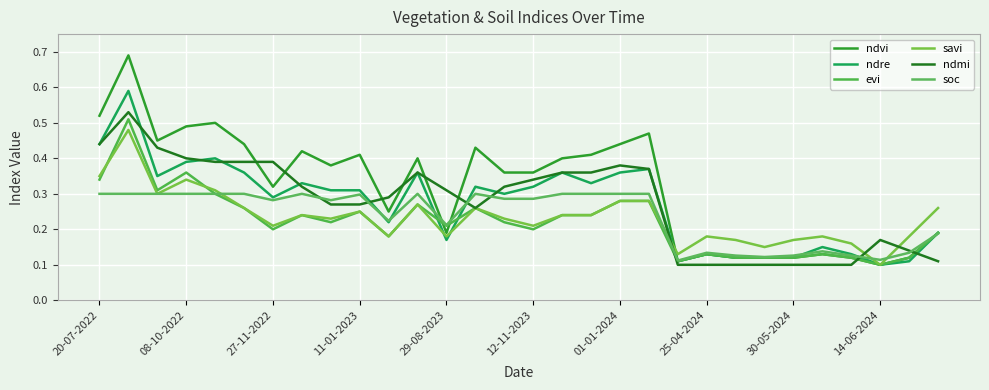

How many lines are shown in the chart?

6